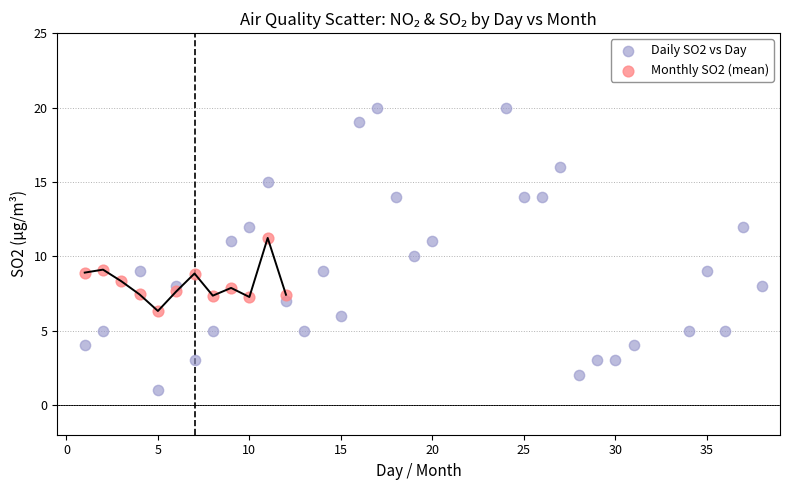

Which series contains the lowest Y value?

Daily SO2 vs Day